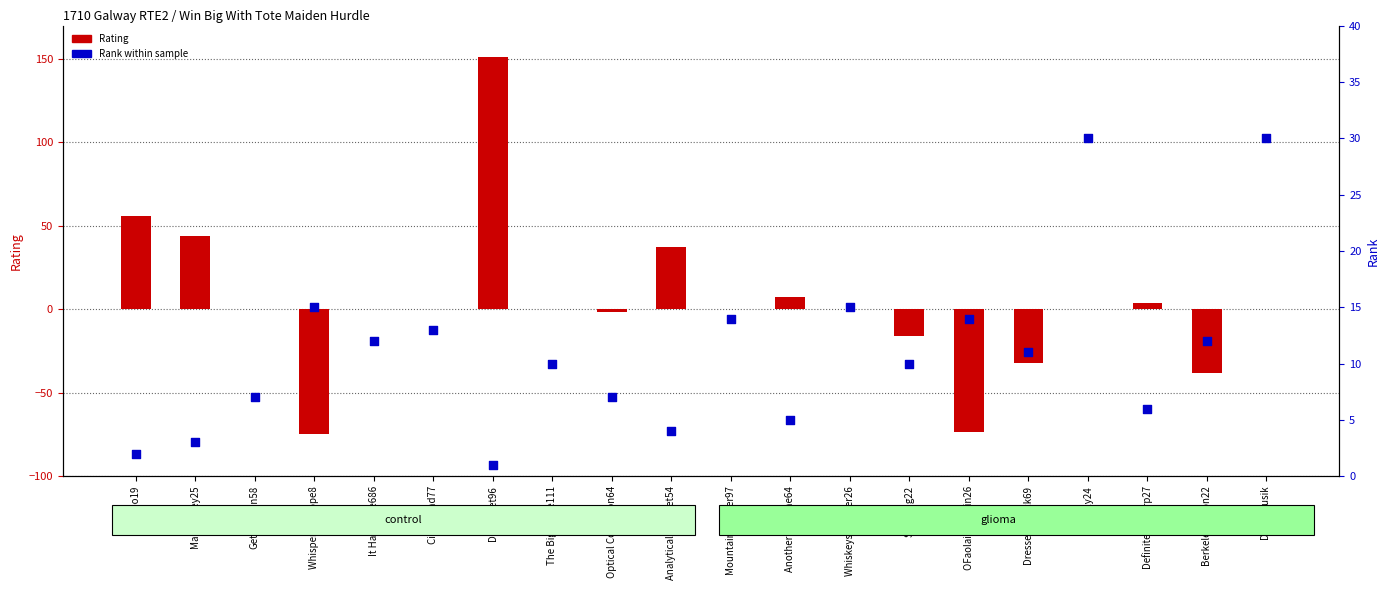

Which series contains the lowest Y value?

Rating